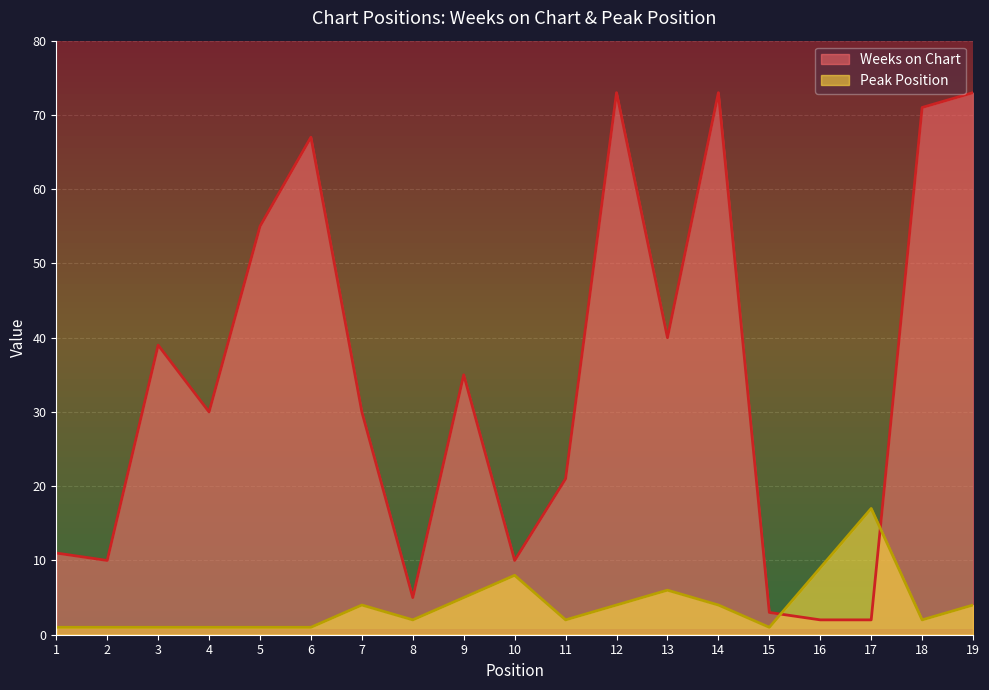

The value of Weeks on Chart at 10 is 10. True or false?

True